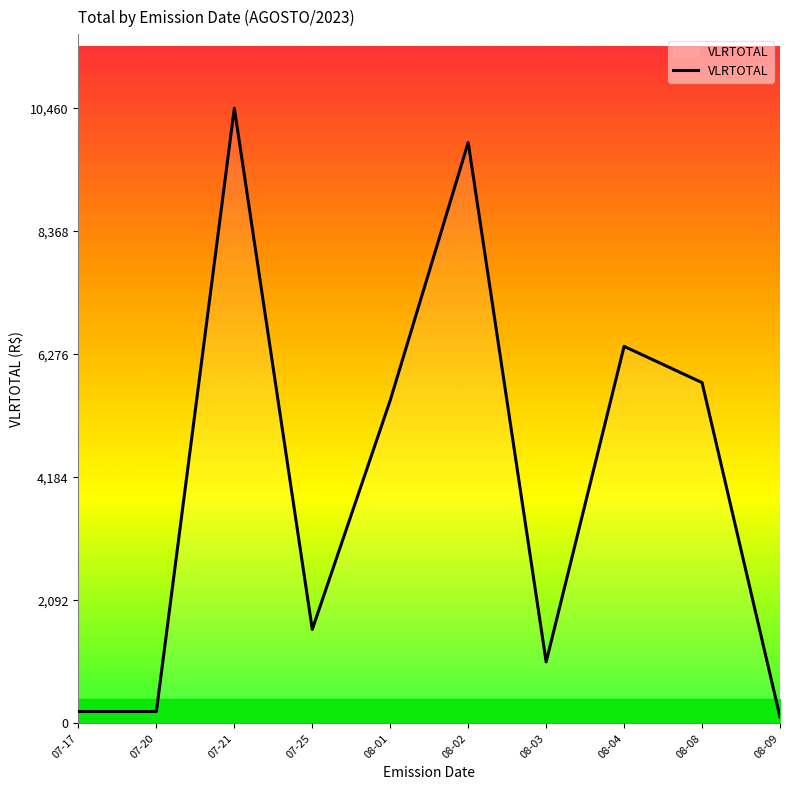

What is the greatest value displayed?

10460.0